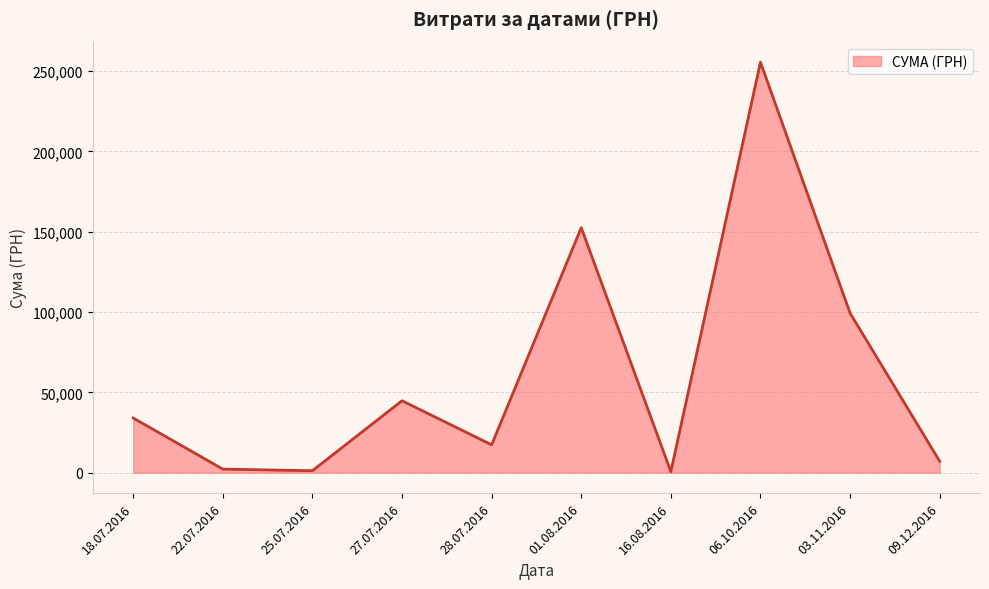

The value at 18.07.2016 is 34009.0. True or false?

True